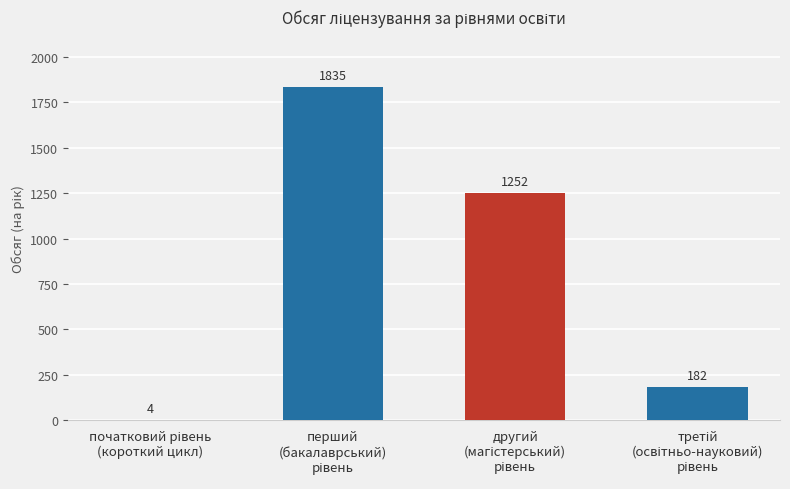

What is the sum of all values?

3273